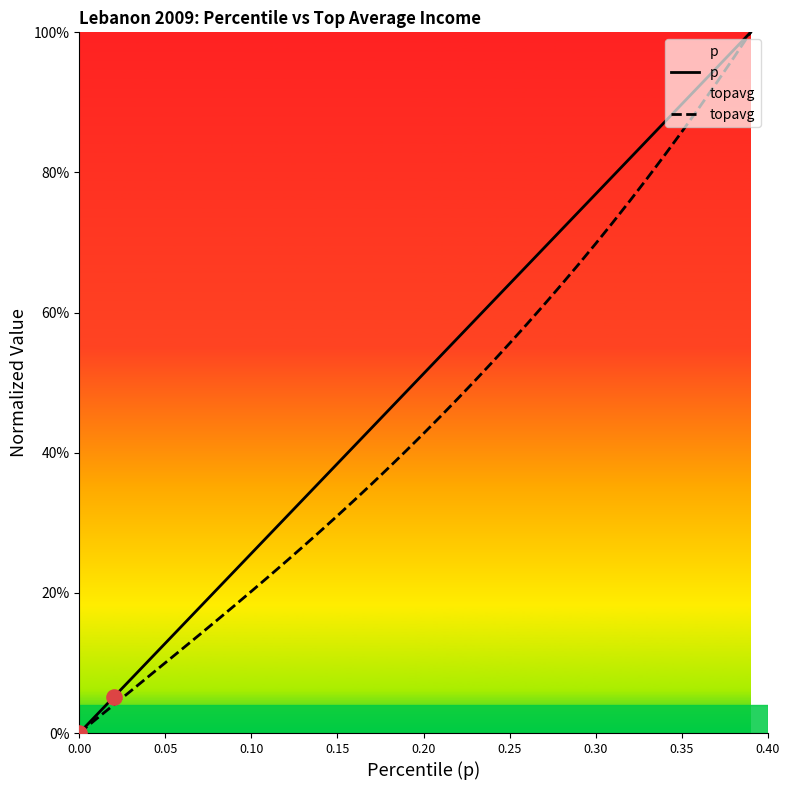

Which series contains the highest Y value?

p